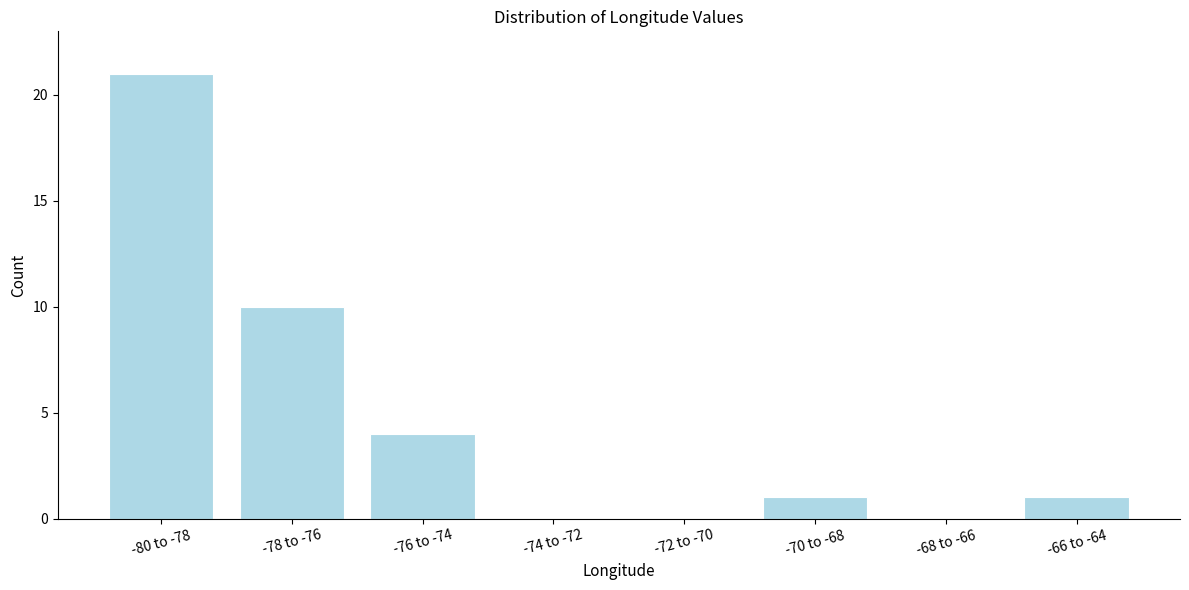

Reading left to right, extract all data points from this chart.

-80 to -78=21	-78 to -76=10	-76 to -74=4	-74 to -72=0	-72 to -70=0	-70 to -68=1	-68 to -66=0	-66 to -64=1